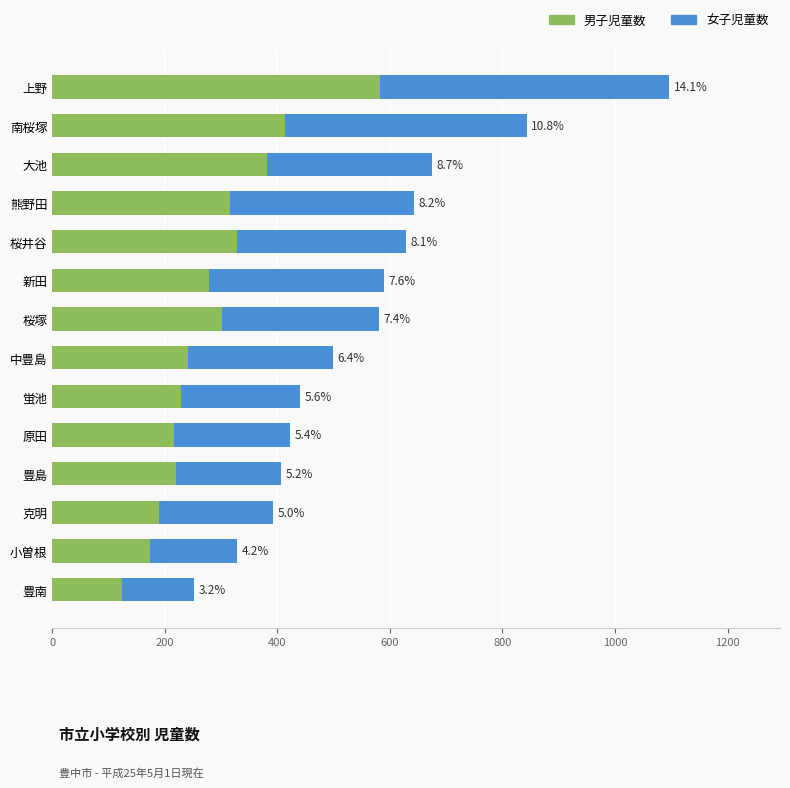

What are all the series names shown in the legend?

男子児童数, 女子児童数